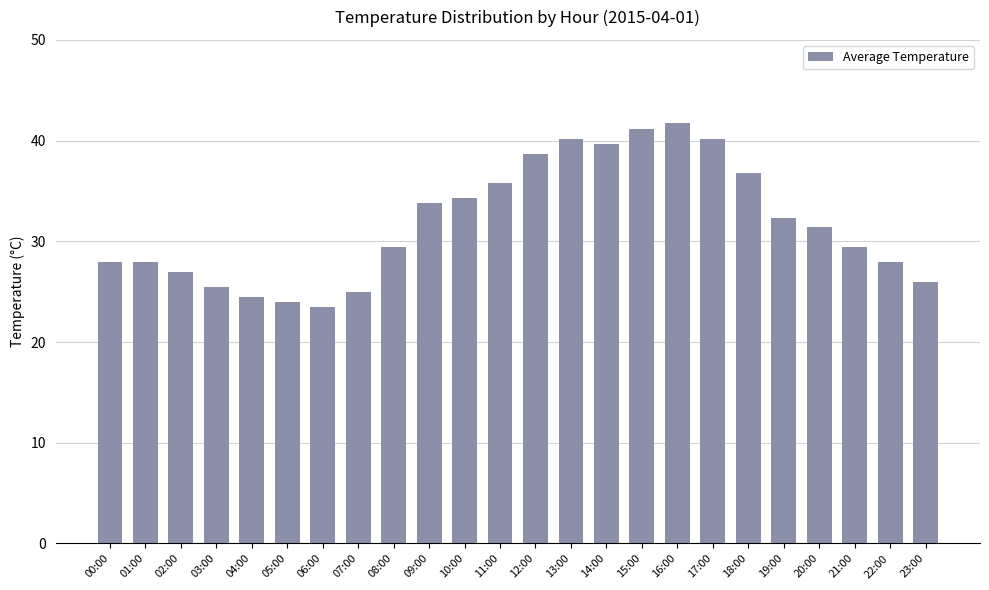

Between 16:00 and 18:00, which is larger?

16:00